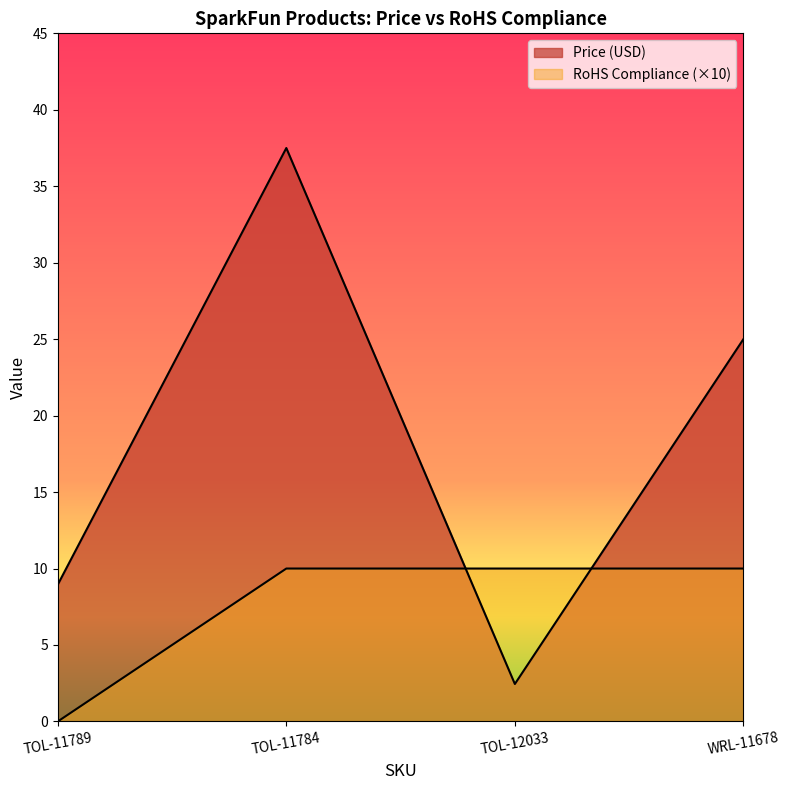

What value does the Price (USD) series have at WRL-11678?

25.0